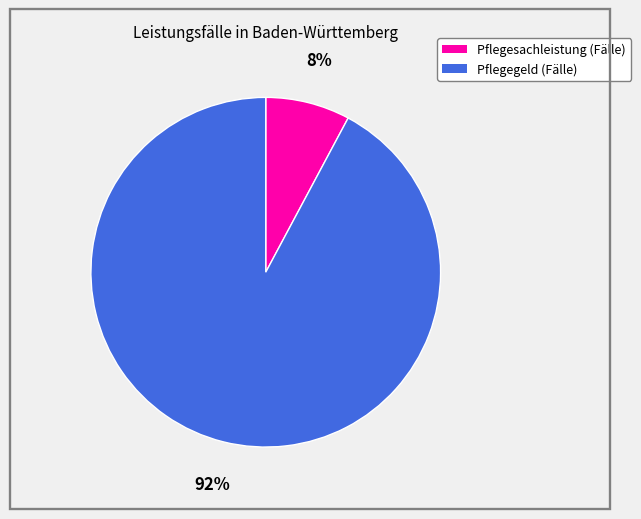

Between Pflegegeld (Fälle) and Pflegesachleistung (Fälle), which is larger?

Pflegegeld (Fälle)